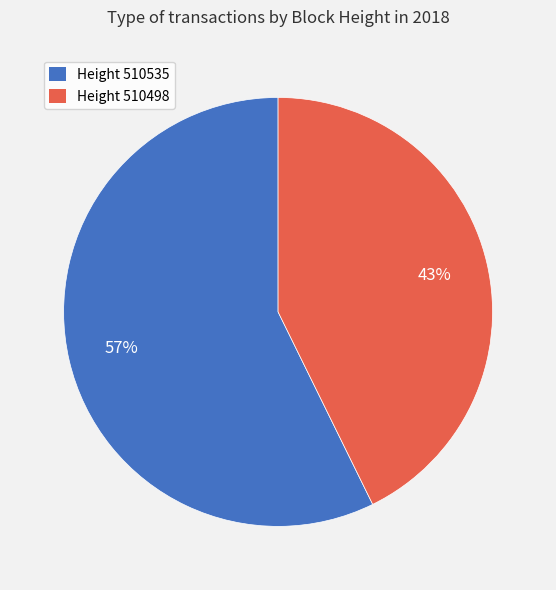

Is it true that Height 510498 is 43% of the pie?

True